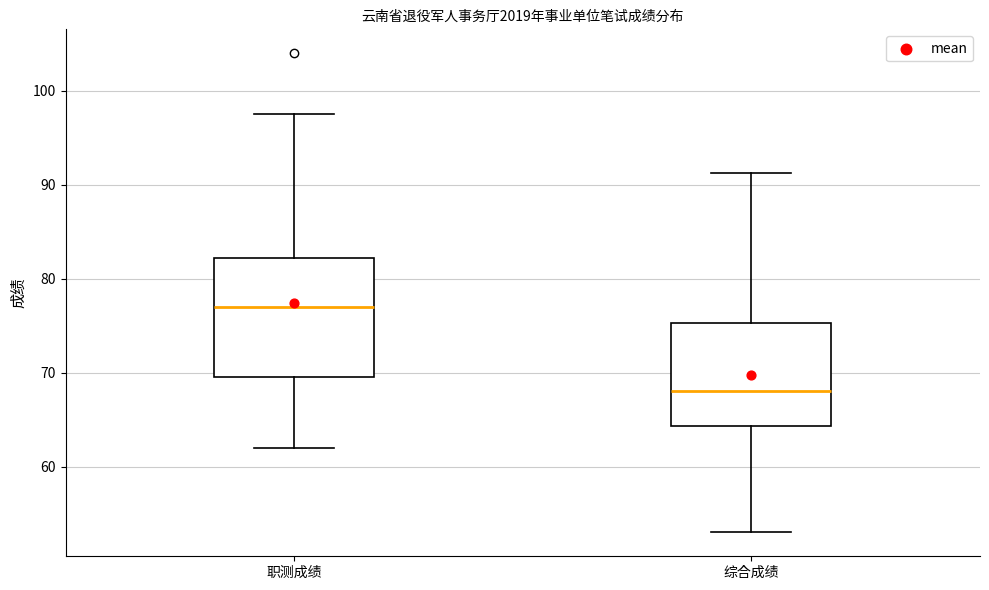

Which box has the highest median line?

职测成绩